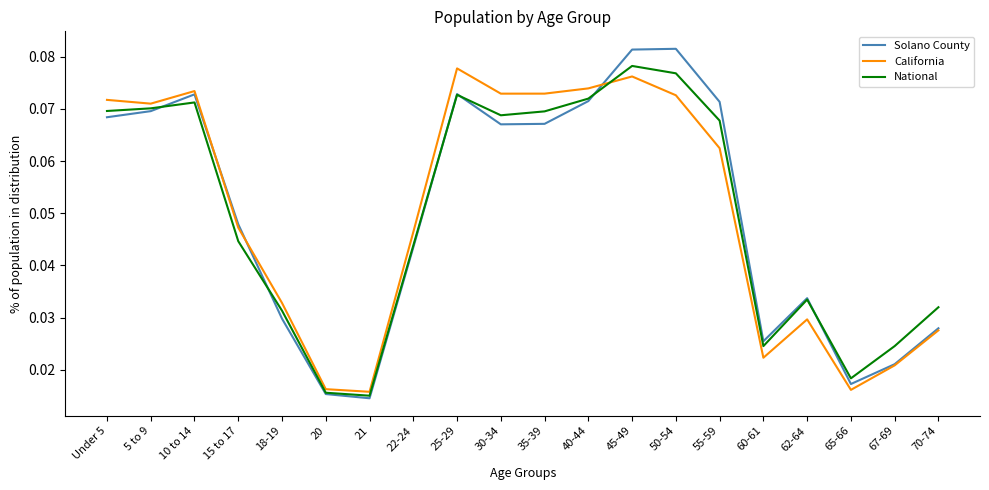

At which category is the sum across all series the highest?

45-49